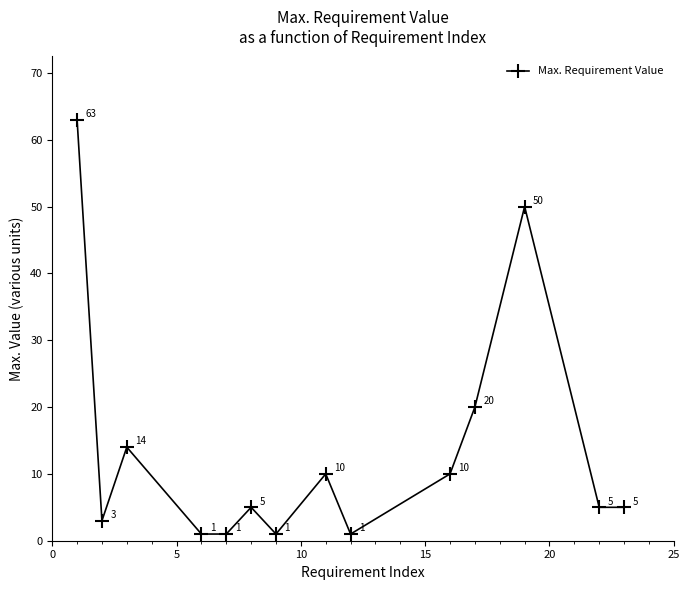

What is the greatest value displayed?

63